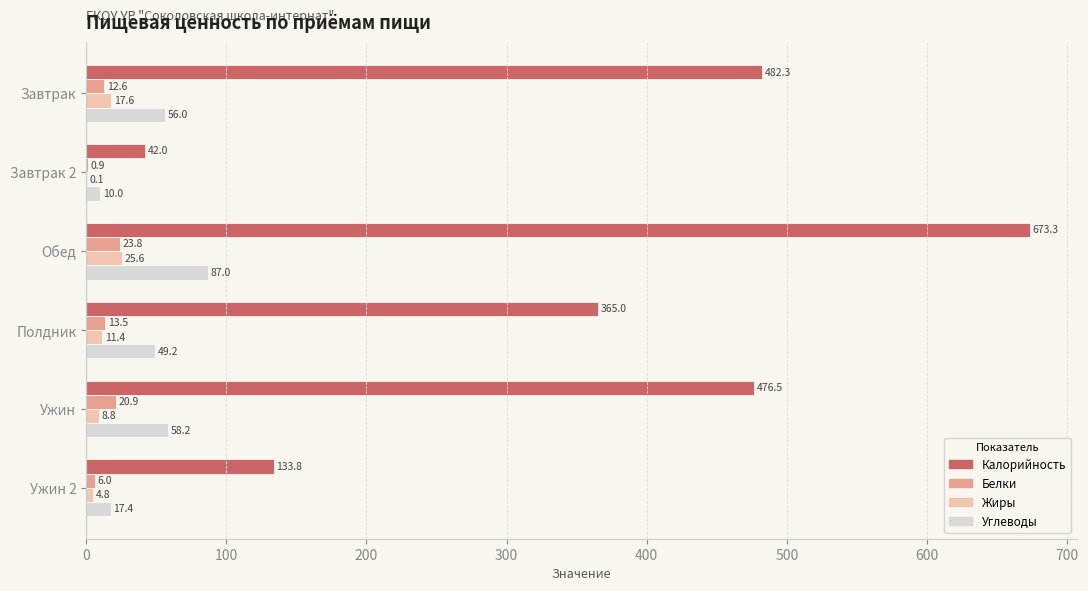

What is the total value across all series at Ужин 2?

162.0